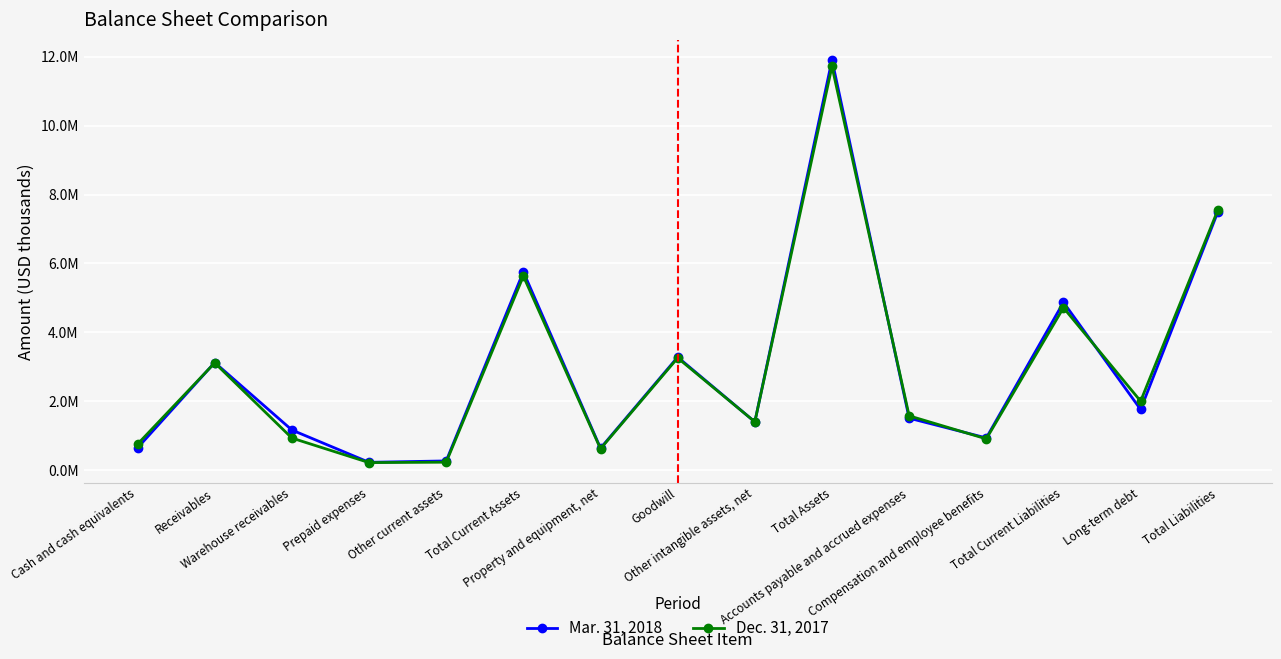

How many times do Mar. 31, 2018 and Dec. 31, 2017 cross each other?

6